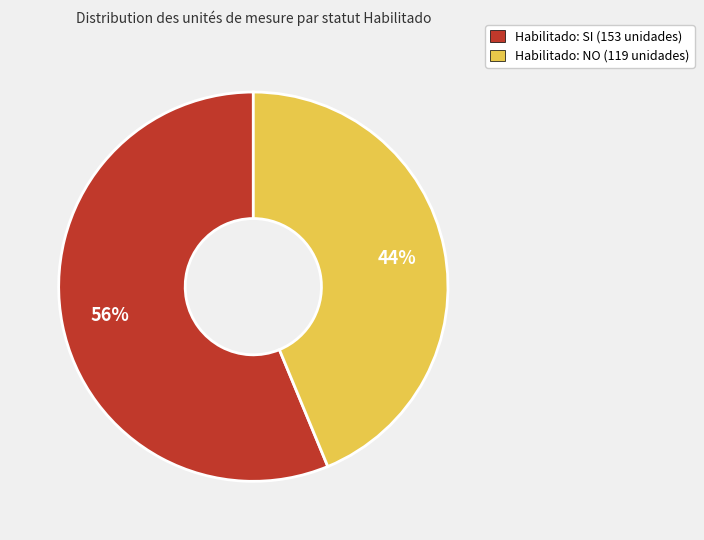

To the nearest percent, what is the average slice percentage?

50%